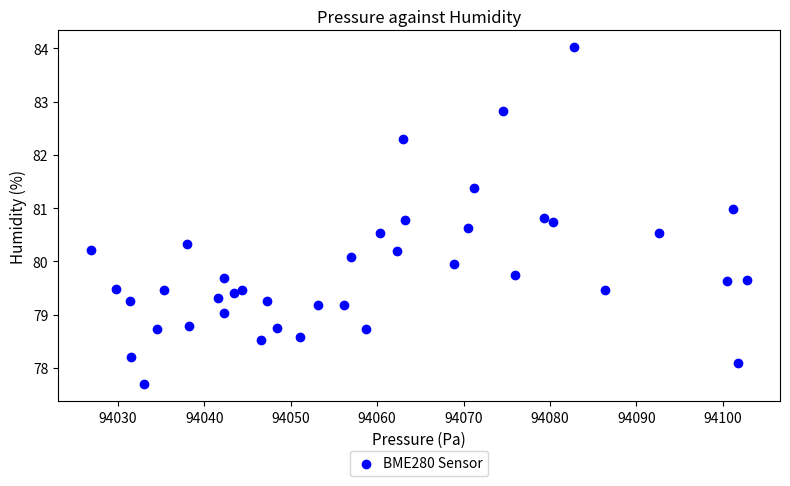

What is the range of X values (max minus min)?

75.9